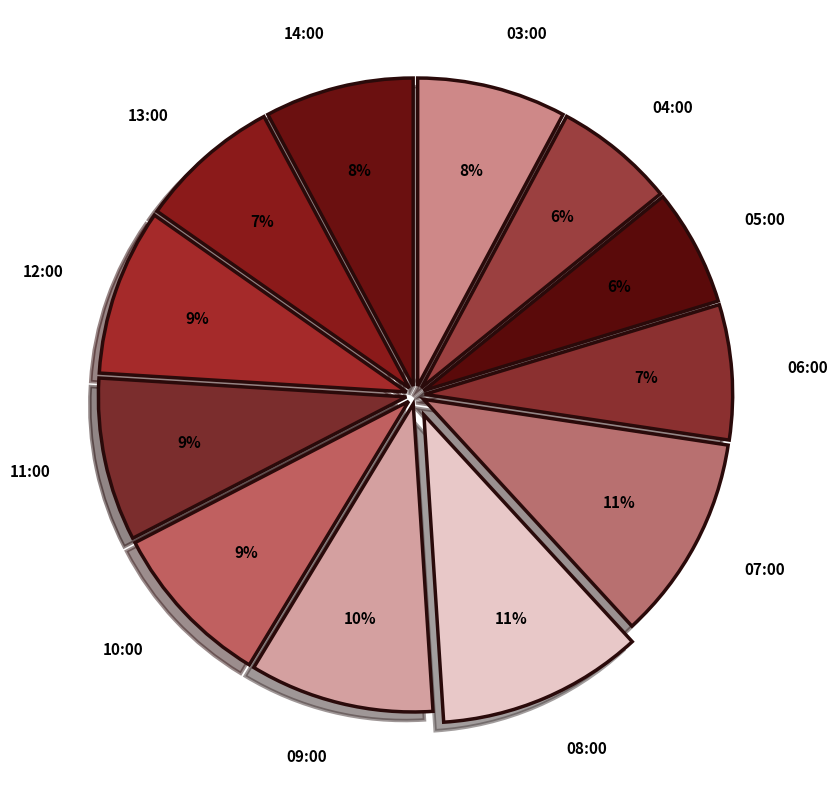

Is it true that 04:00 is 17% of the pie?

False